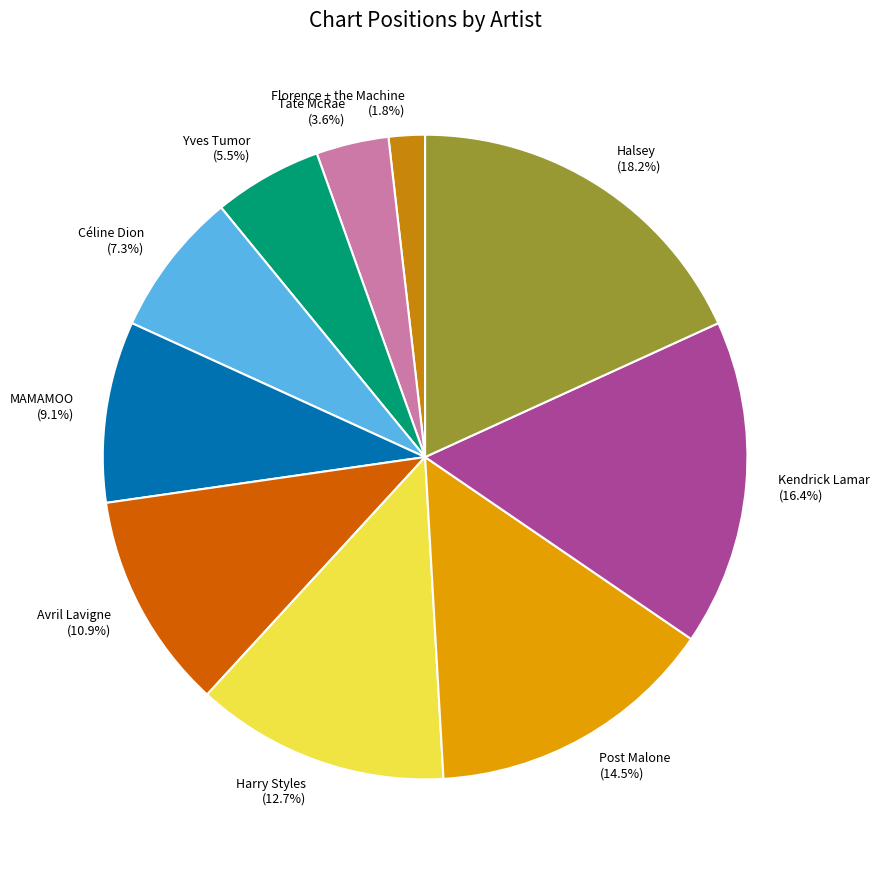

To the nearest percent, what is the combined percentage of Halsey and Yves Tumor?

24%